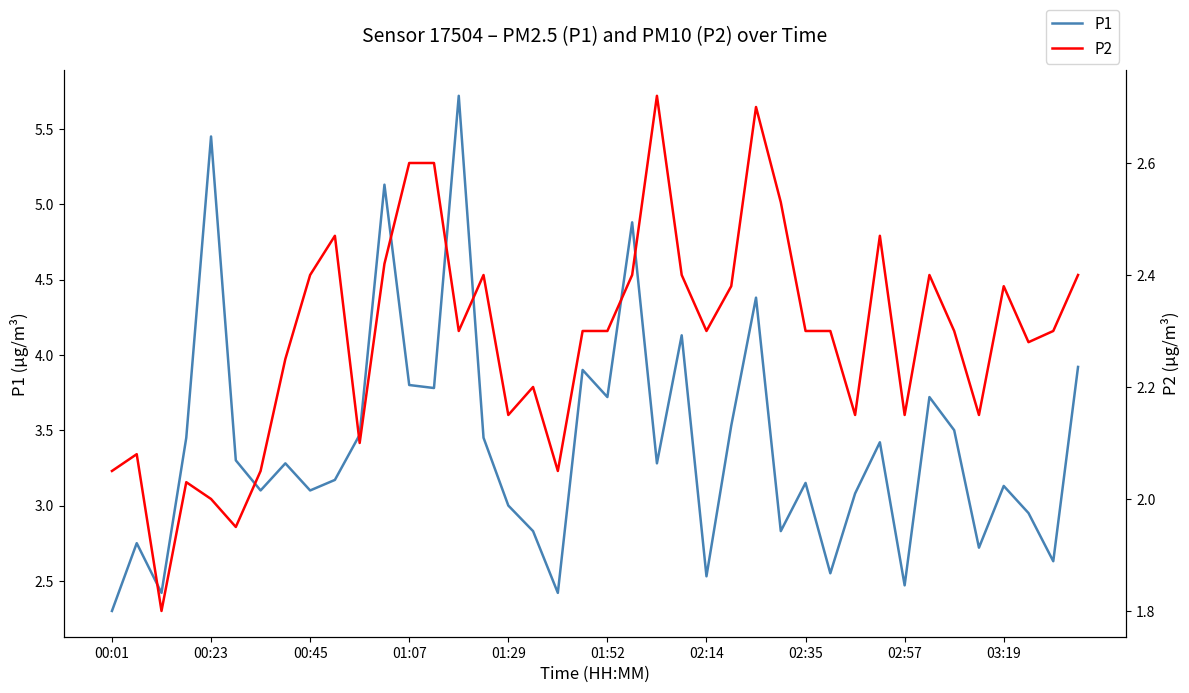

What is the maximum value for P1?

5.7